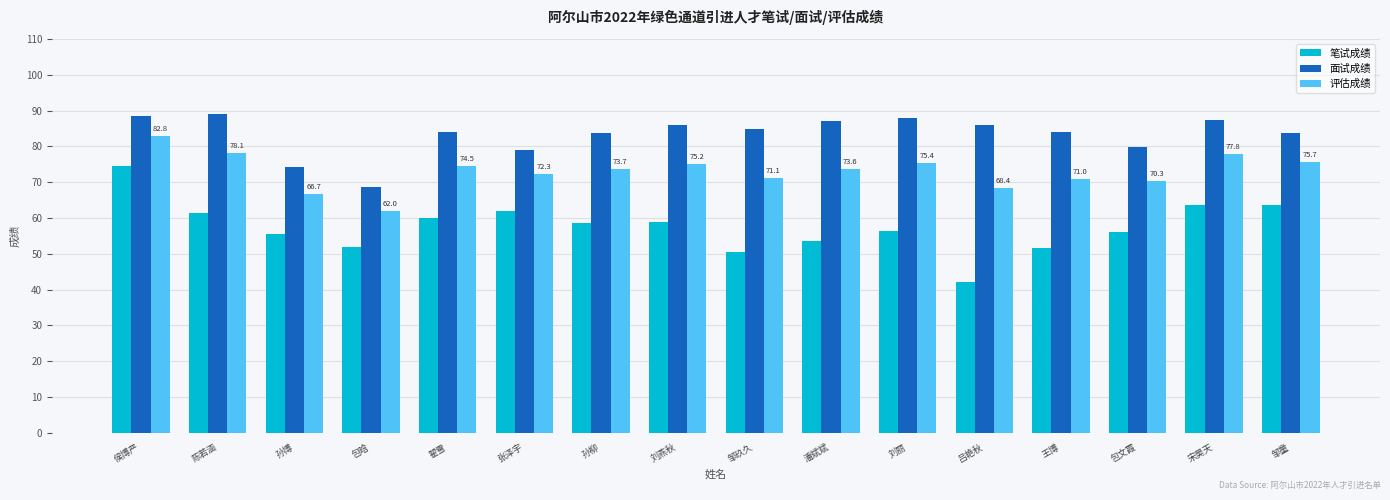

What is the value of the 评估成绩 bar at the 10th from the left?

73.6